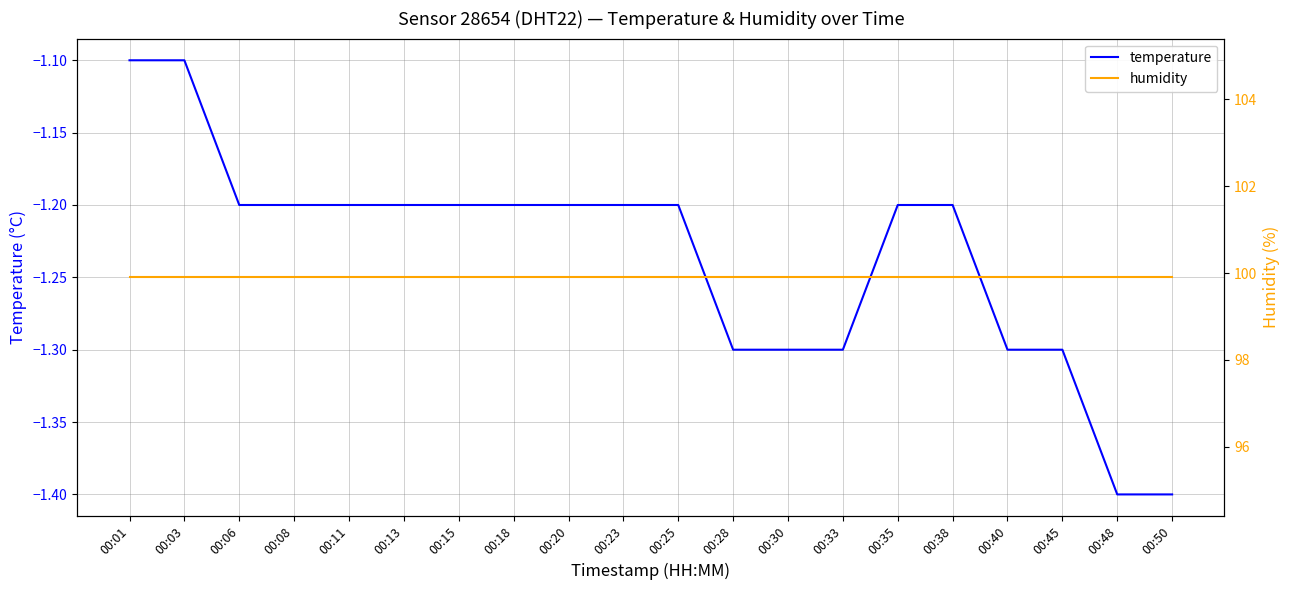

How many lines are shown in the chart?

2